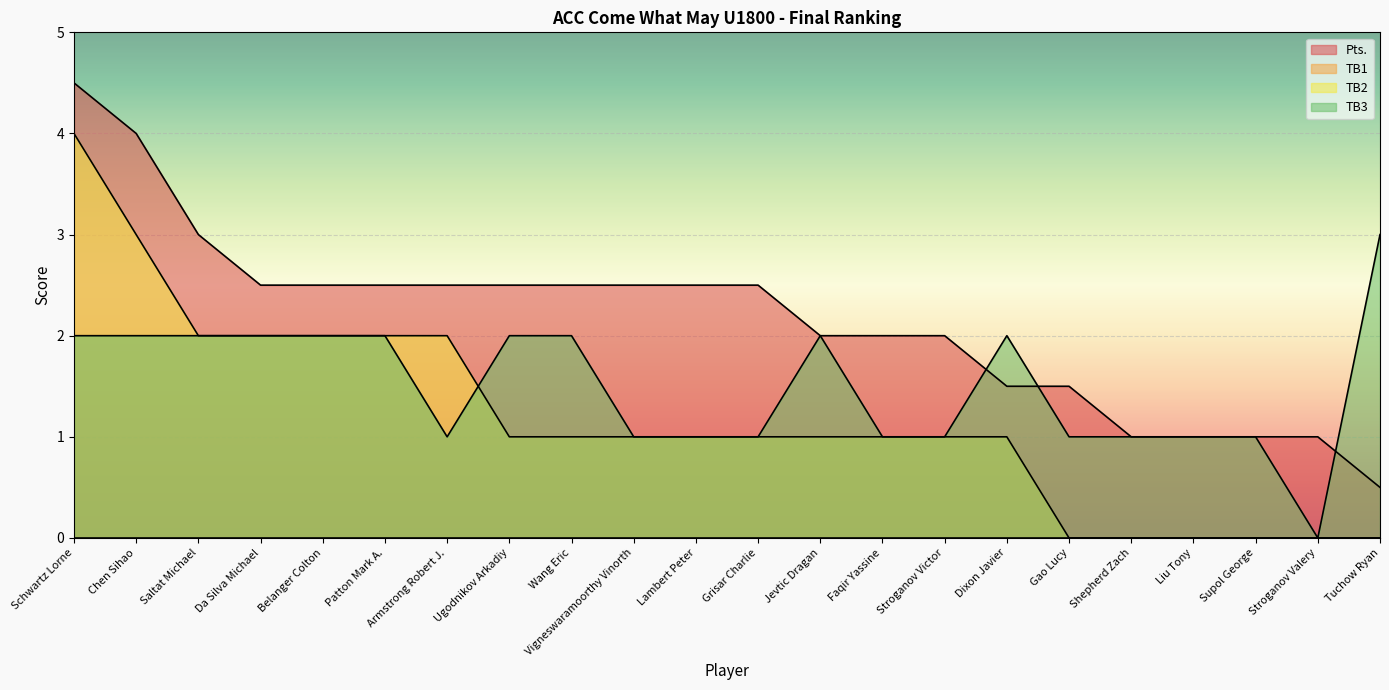

The value of TB2 at Supol George is 1.4. True or false?

False